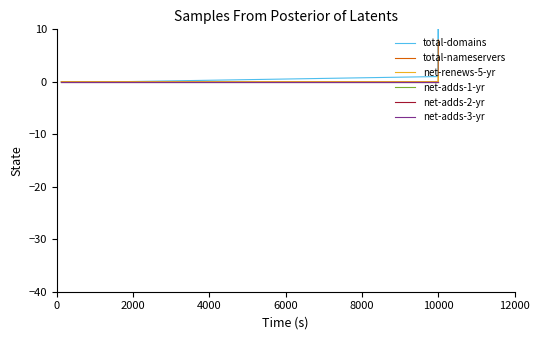

What is the value of the total-domains point at the 3rd from the left?

1